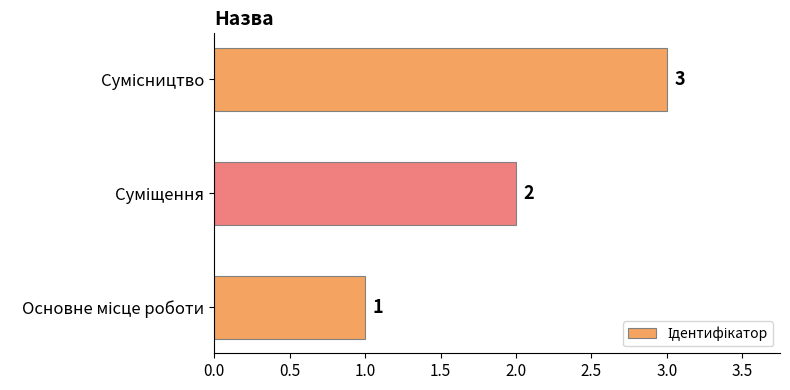

How many values are between 1 and 3?

3